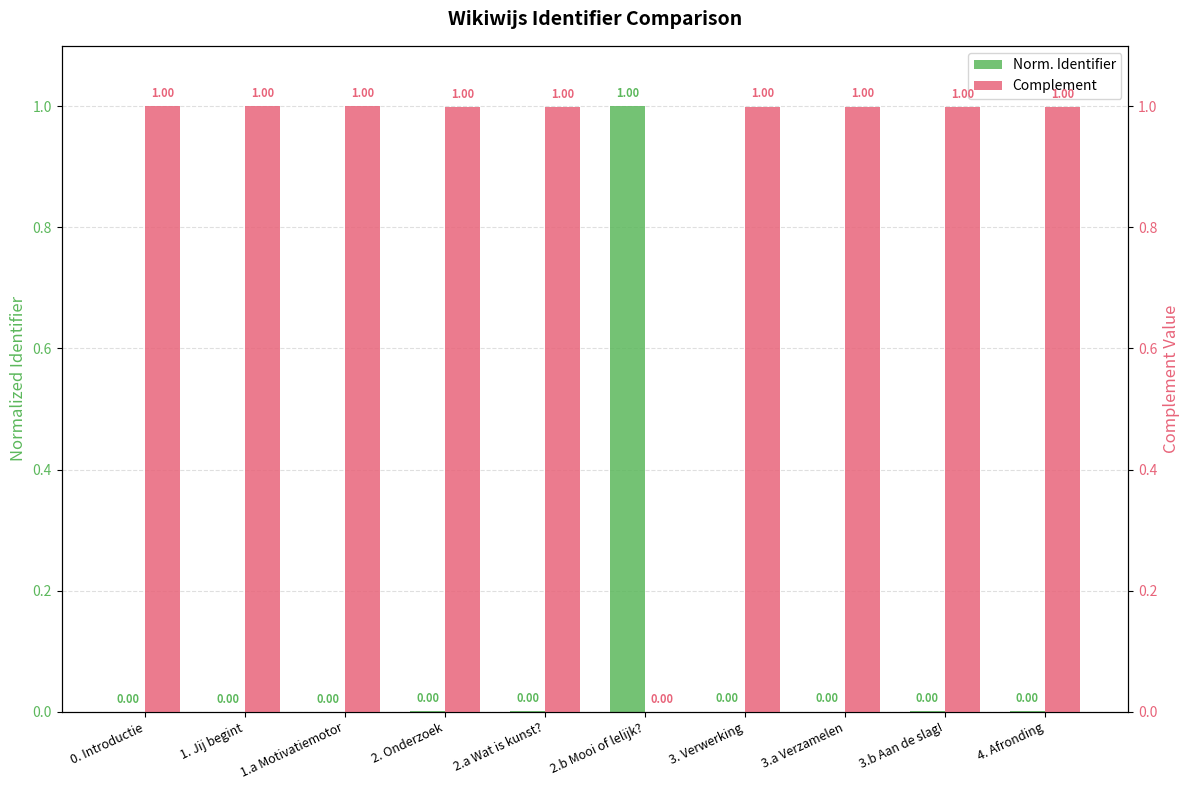

How many bars are there in each group?

2